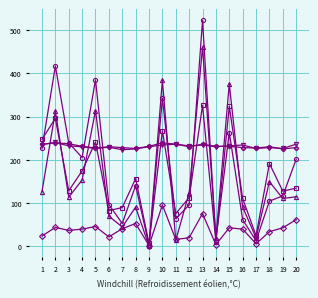

At which category is the sum across all series the highest?

13